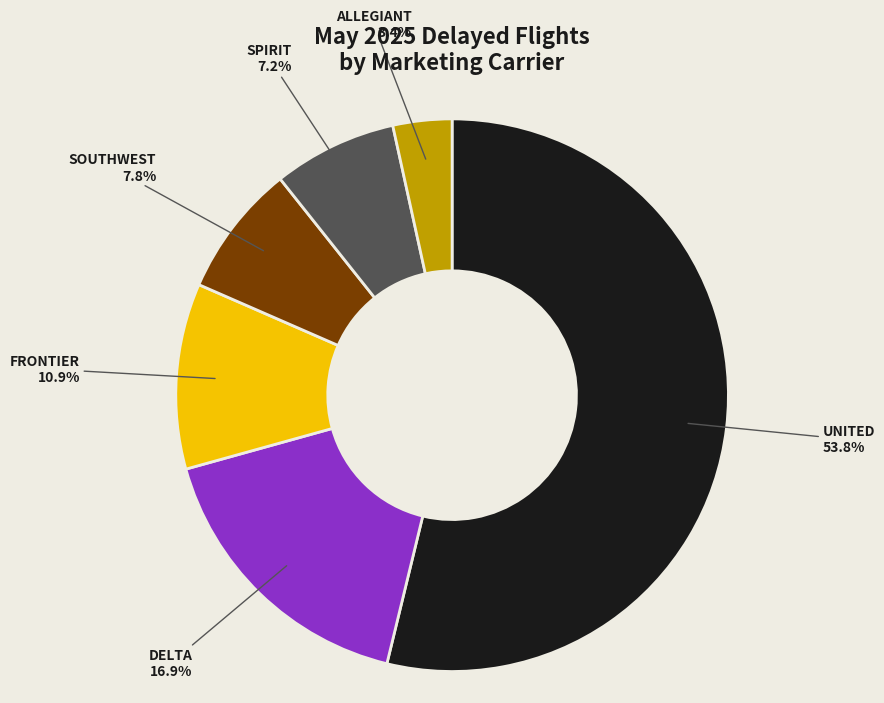

Is it true that SPIRIT is 1% of the pie?

False